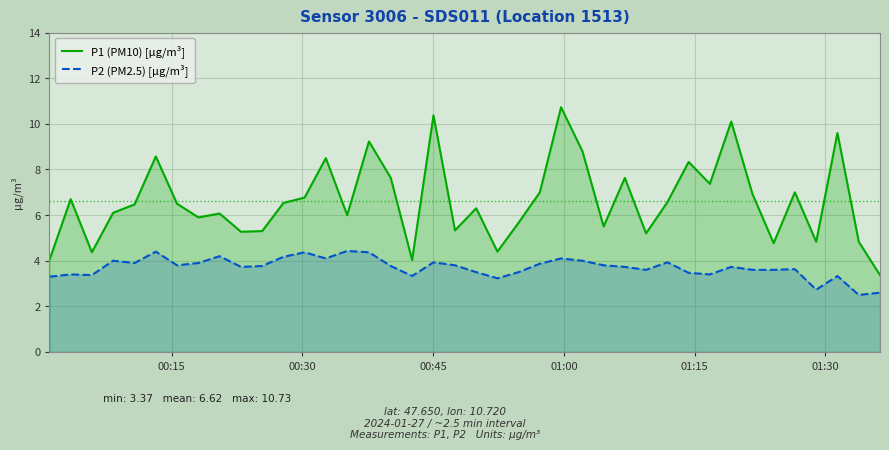

Rank the series by their maximum value, from highest to lowest.

P1 (PM10) [µg/m³], P2 (PM2.5) [µg/m³]